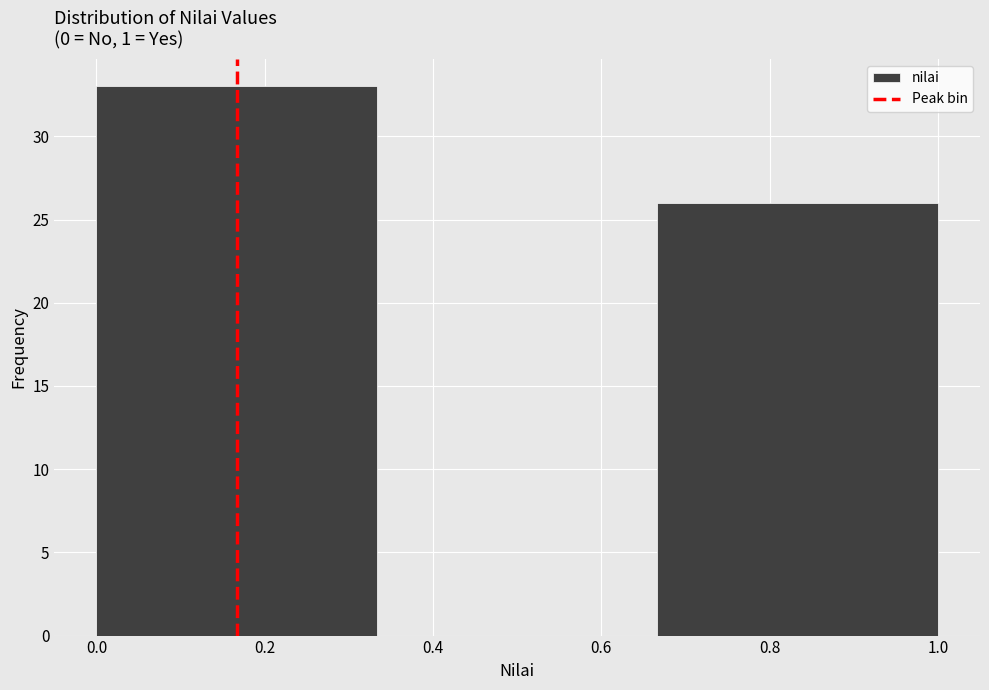

Reading left to right, list every bar in this chart as the range it spans on the x-axis followed by its height. Neither the bar edges nor the heights are printed on the chart, so give them approximately, as read against the axes.

0.00 to 0.34: 33
0.34 to 0.66: 0
0.66 to 1.00: 26